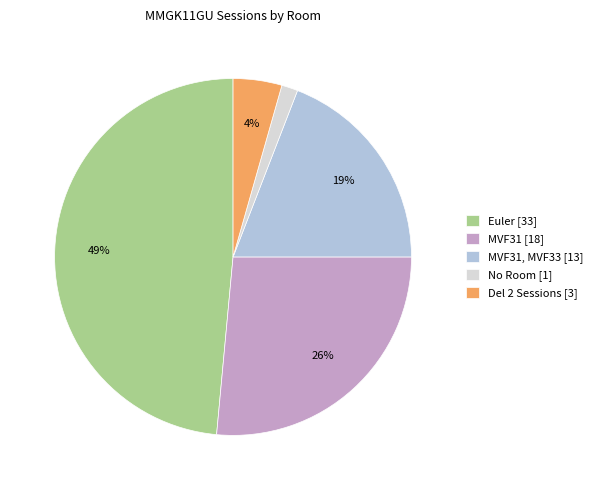

How many segments does this pie chart have?

5